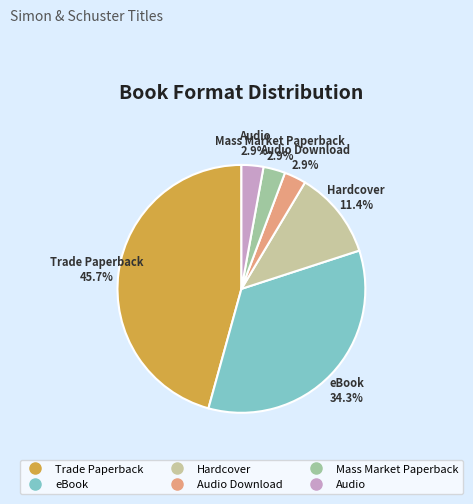

How many segments does this pie chart have?

6